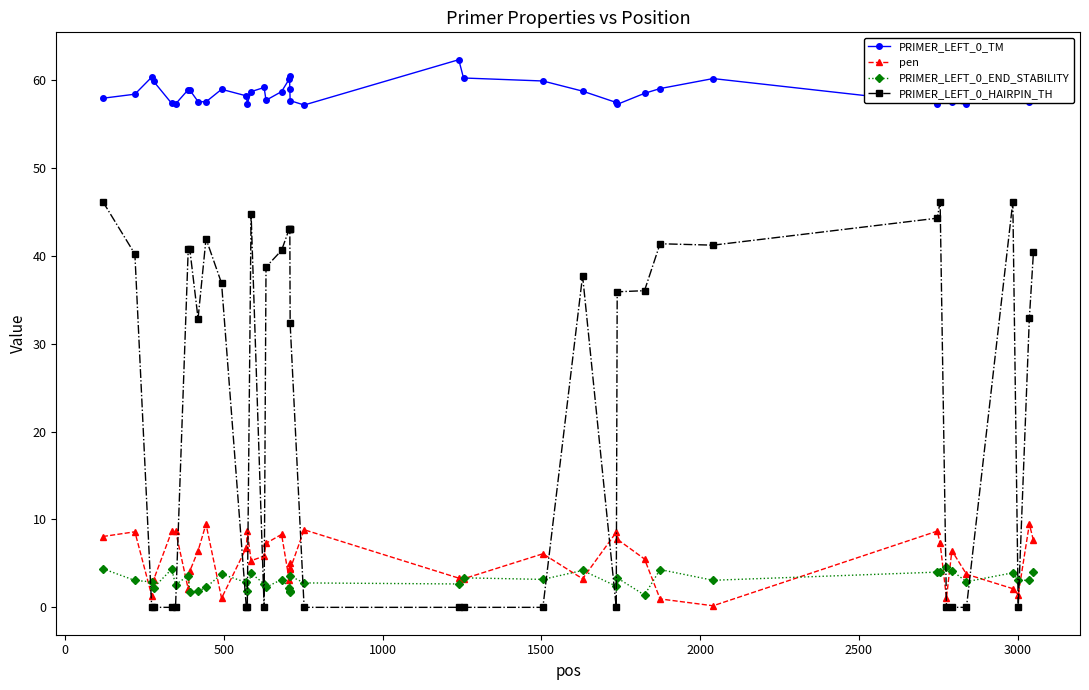

Which series has the largest range (max minus min)?

PRIMER_LEFT_0_HAIRPIN_TH